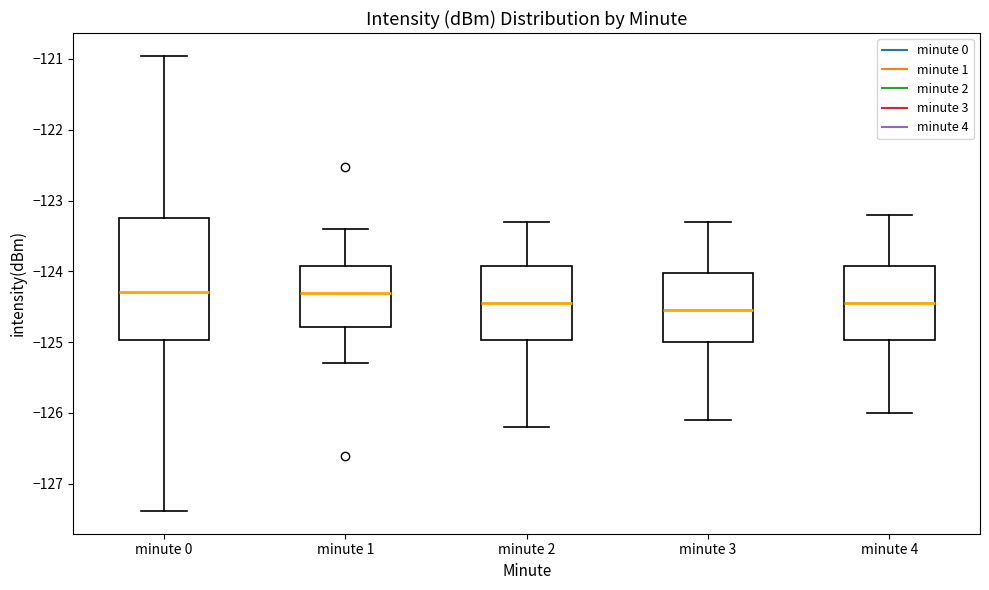

Where is the lower edge of the box for minute 3 on the y-axis? The values are not printed on the chart, so give them approximately, as read against the axis.

-125.0